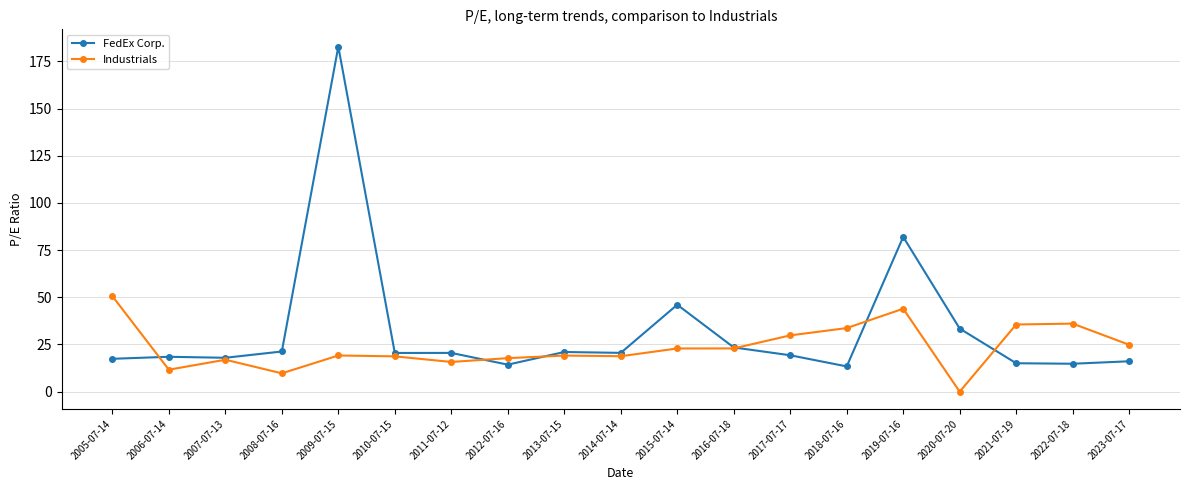

True or false: FedEx Corp. has more than 1 interior local peaks.

True